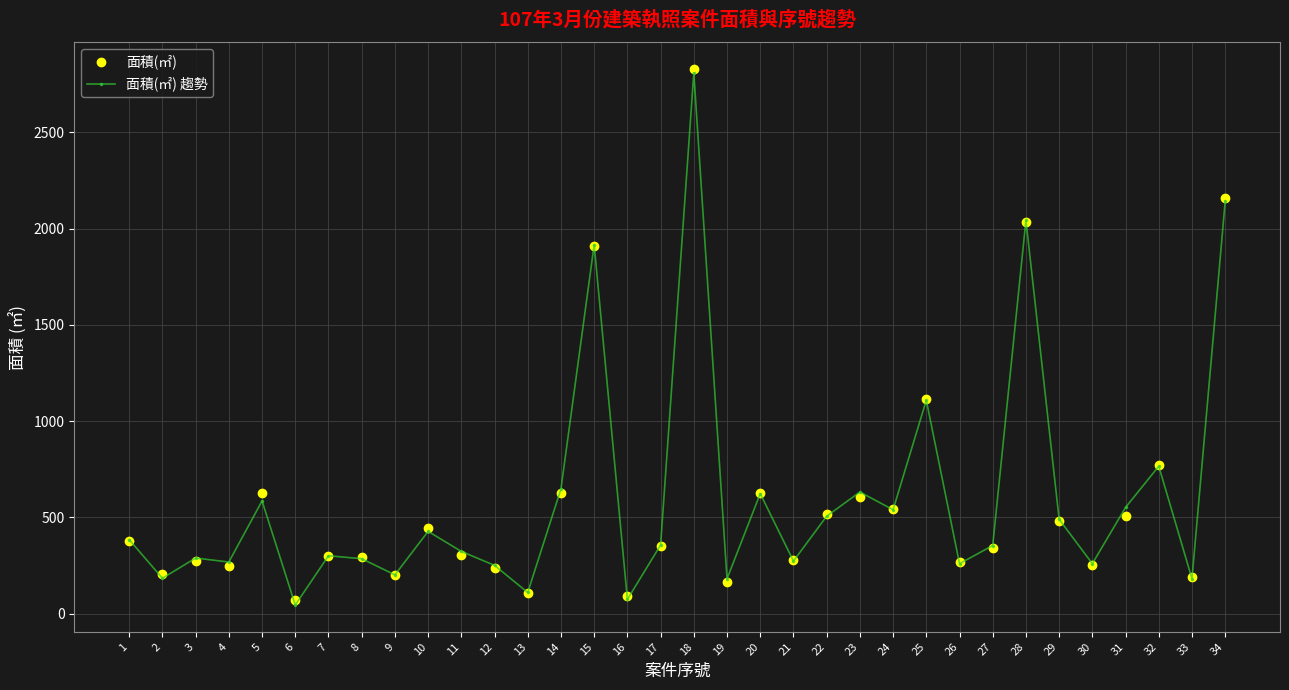

What is the minimum value for 面積(㎡)?

70.8